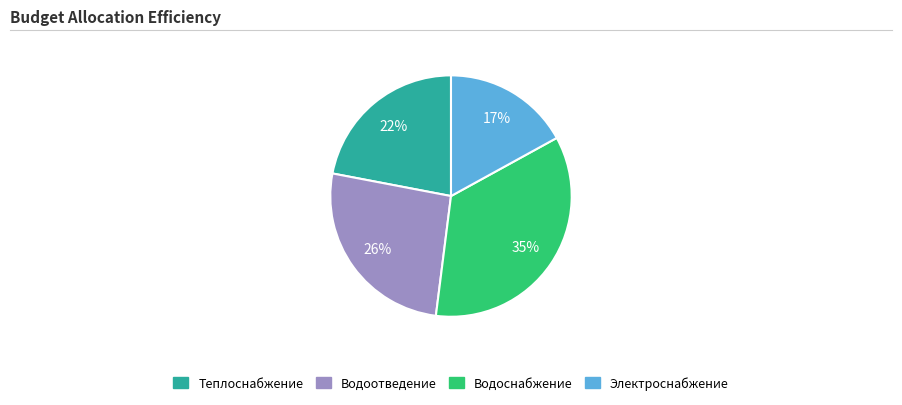

Which slice is the largest?

Водоснабжение